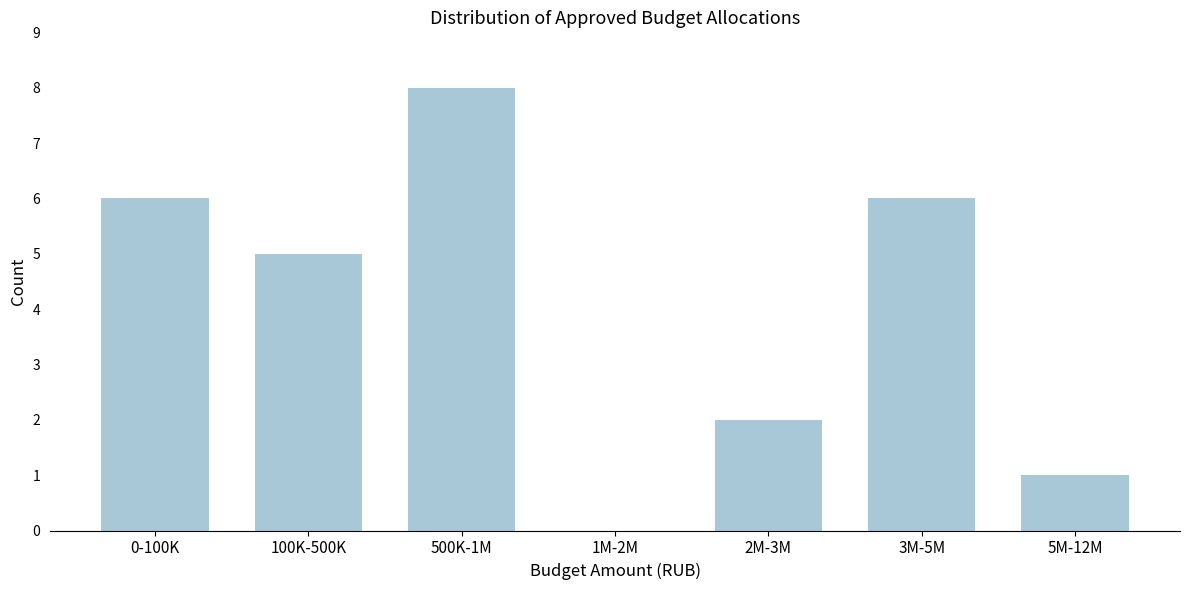

Reading left to right, transcribe all the data shown in this chart.

0-100K=6	100K-500K=5	500K-1M=8	1M-2M=0	2M-3M=2	3M-5M=6	5M-12M=1